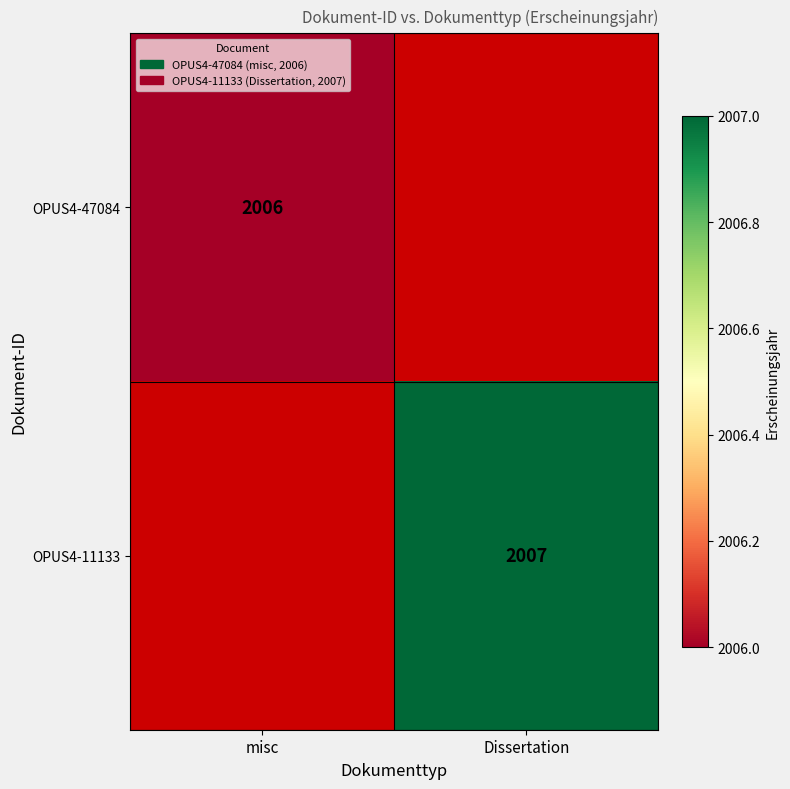

True or false: OPUS4-11133 has a value of 517 at Dissertation.

False